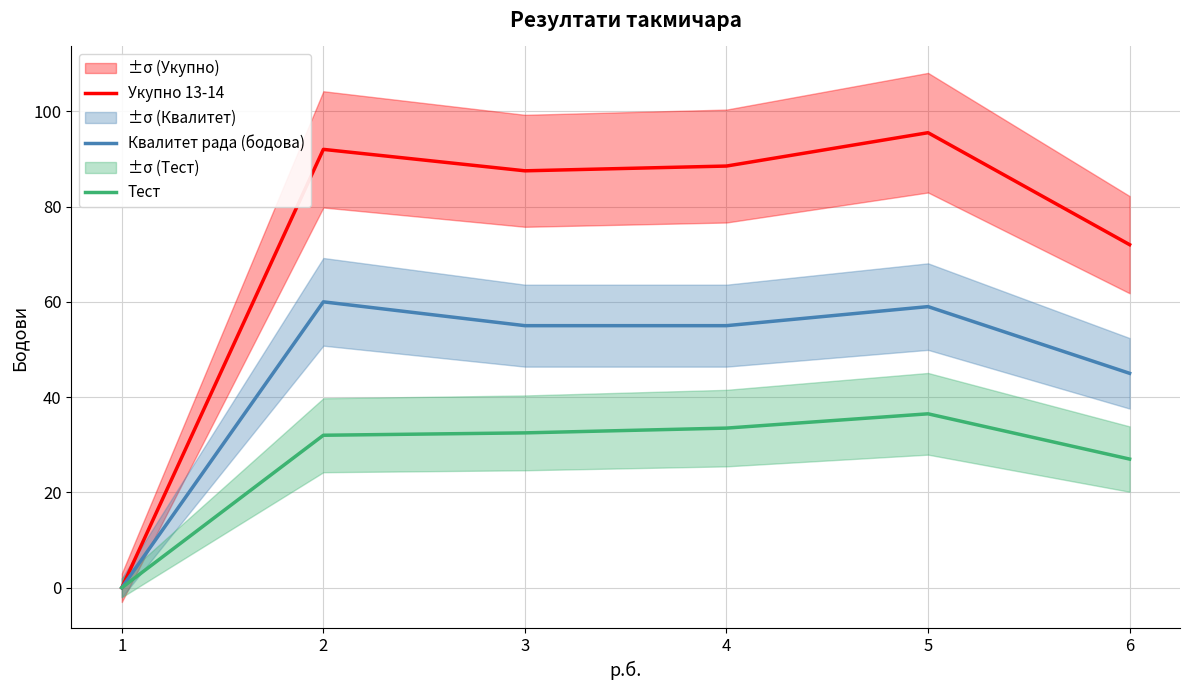

How many interior local valleys does the Укупно 13-14 series have?

1